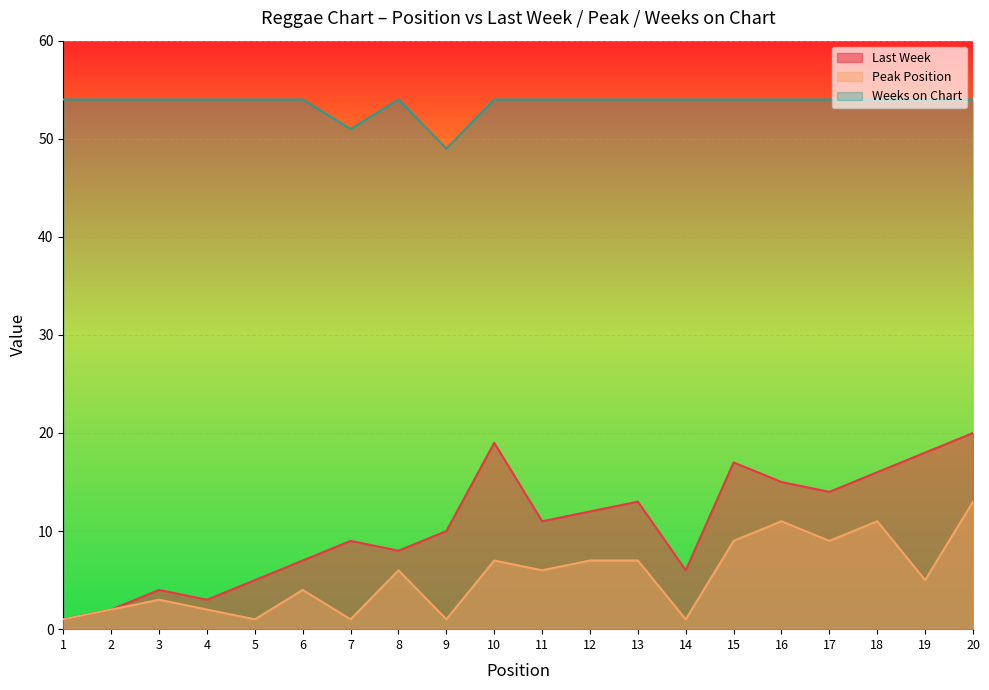

Count the number of categories in the chart.

20